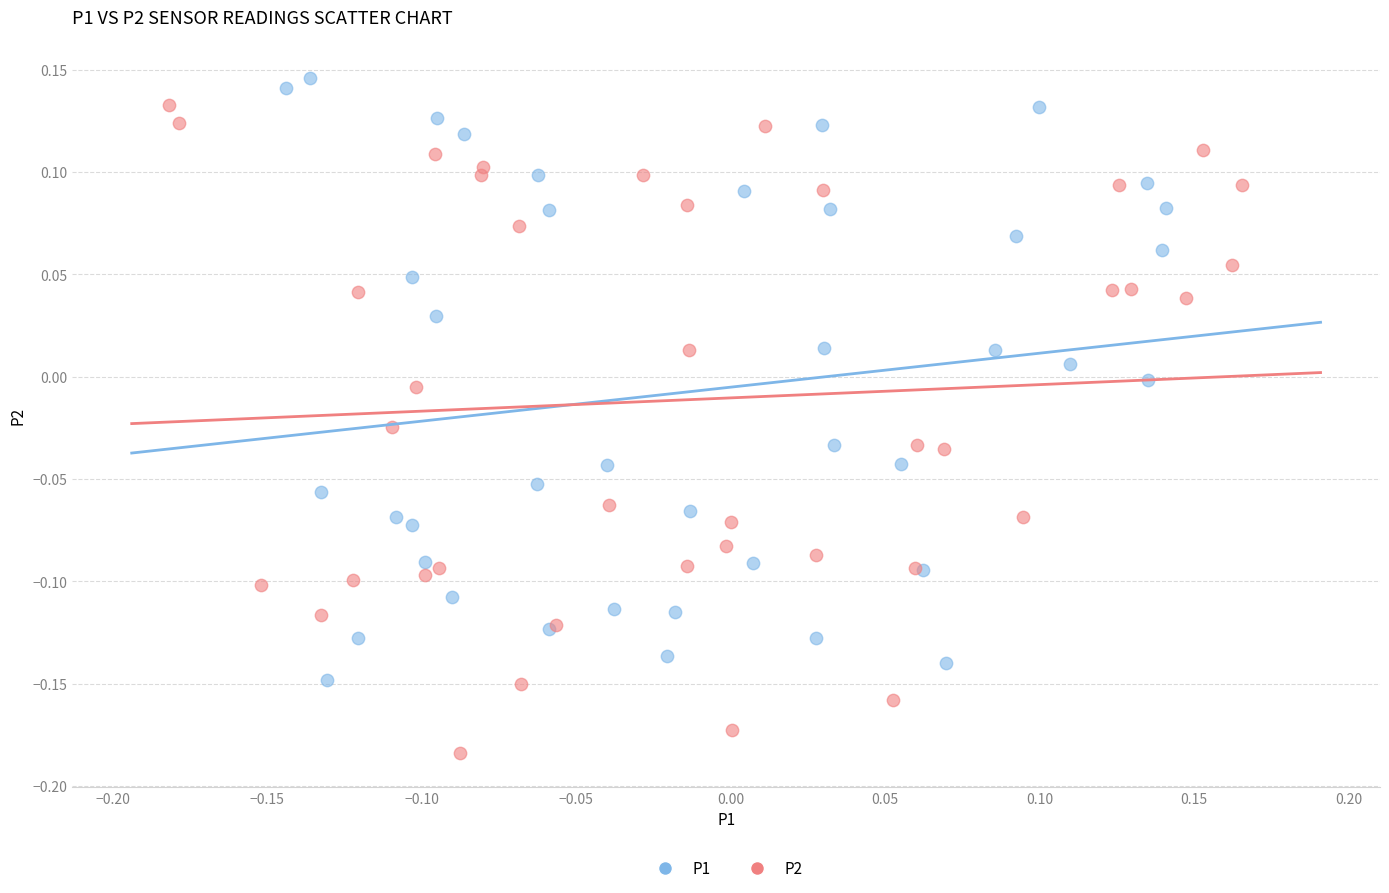

Which series reaches the minimum Y coordinate?

P2